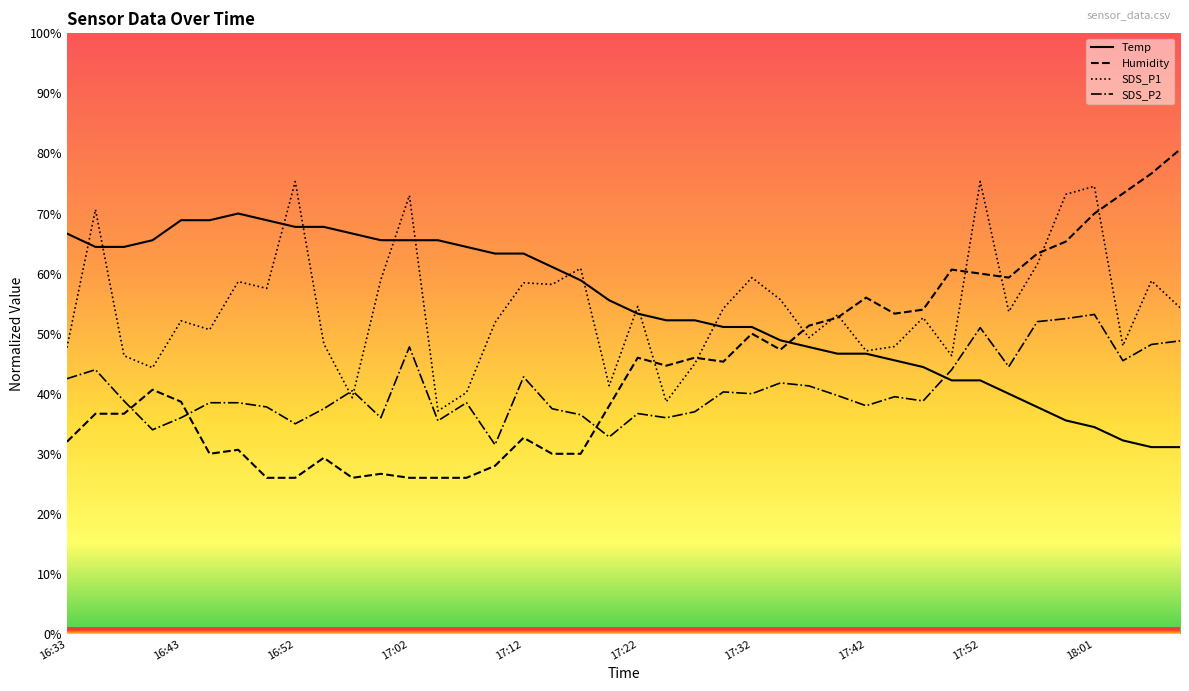

How many intersections are there between Temp and SDS_P2?

1